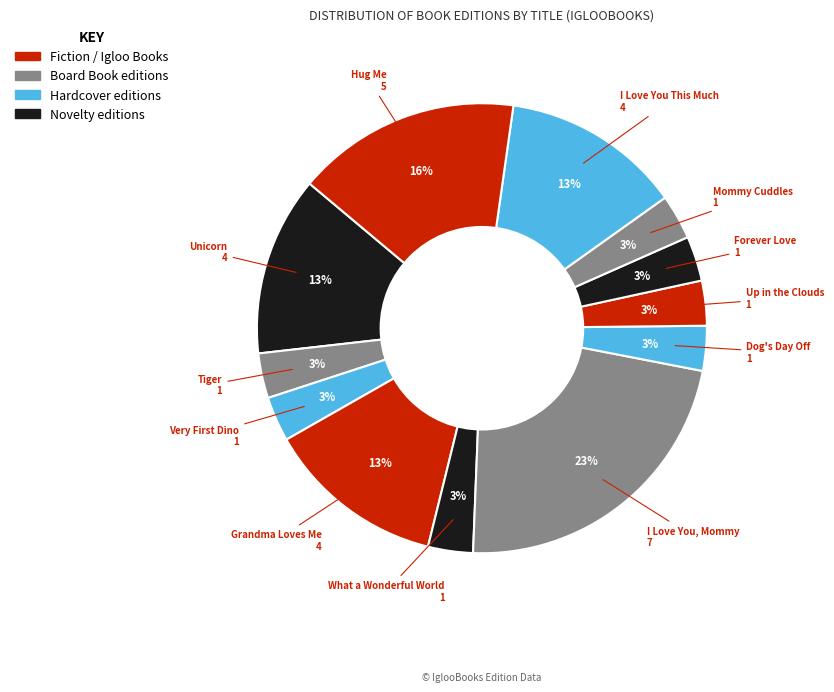

To the nearest percent, what is the average slice percentage?

8%